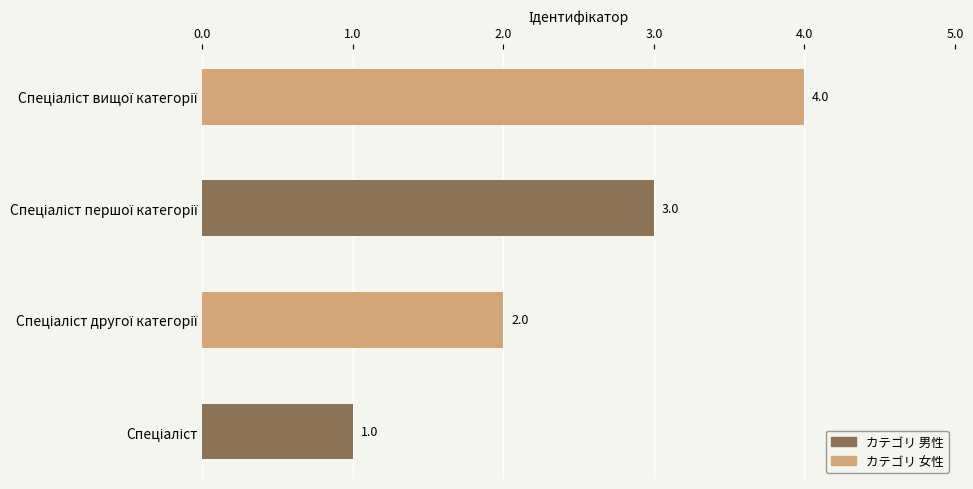

What is the minimum value shown in the chart?

1